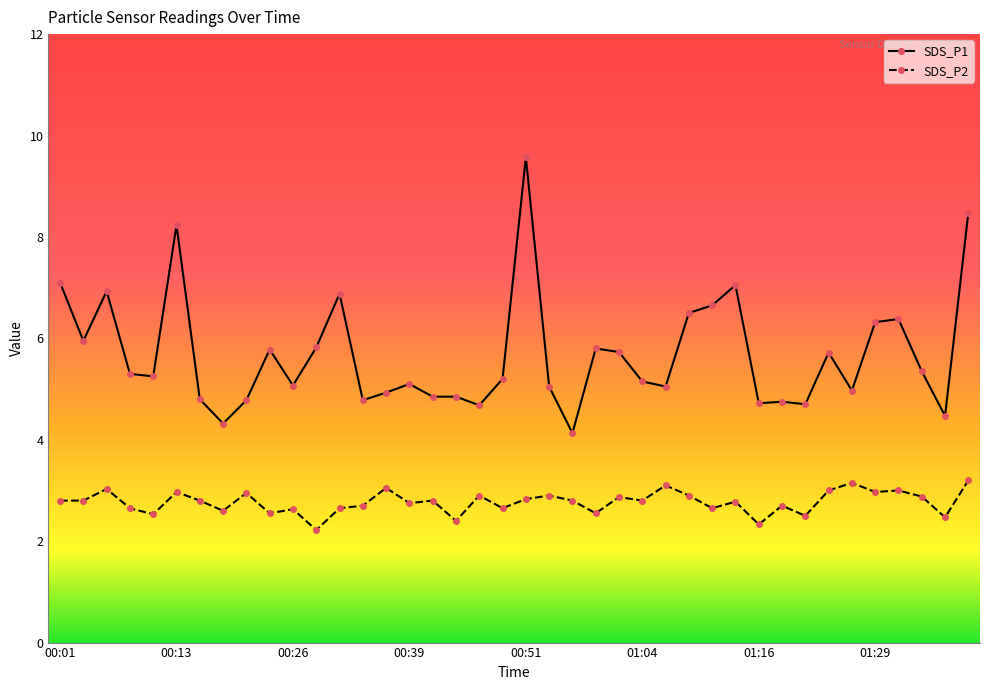

What is the lowest value of the SDS_P1 series?

4.1